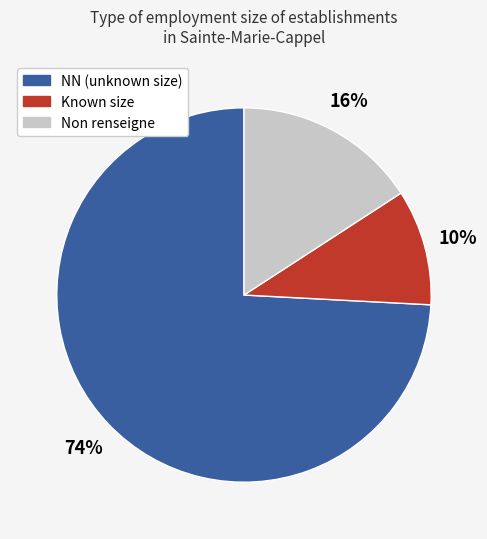

To the nearest percent, what is the difference between the largest and smallest slice percentages?

64%